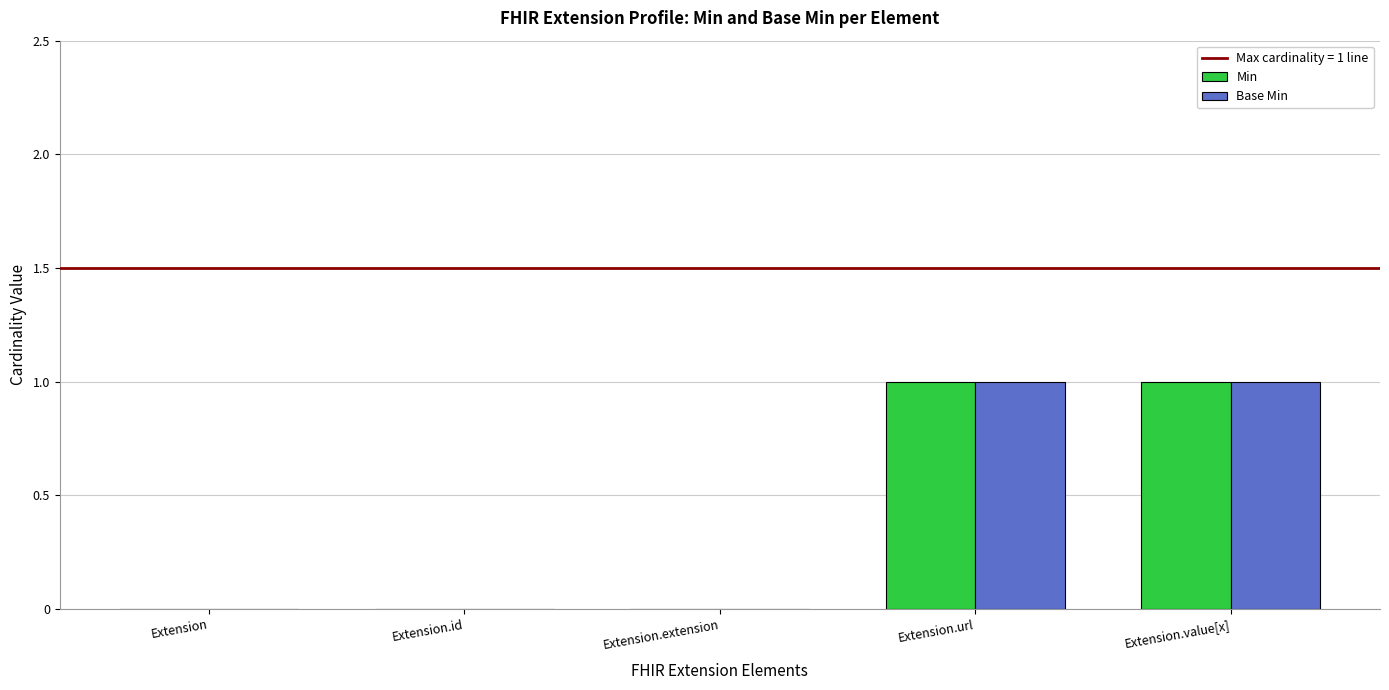

Reading left to right, extract all data points from this chart.

Min: 0	0	0	1	1
Base Min: 0	0	0	1	1